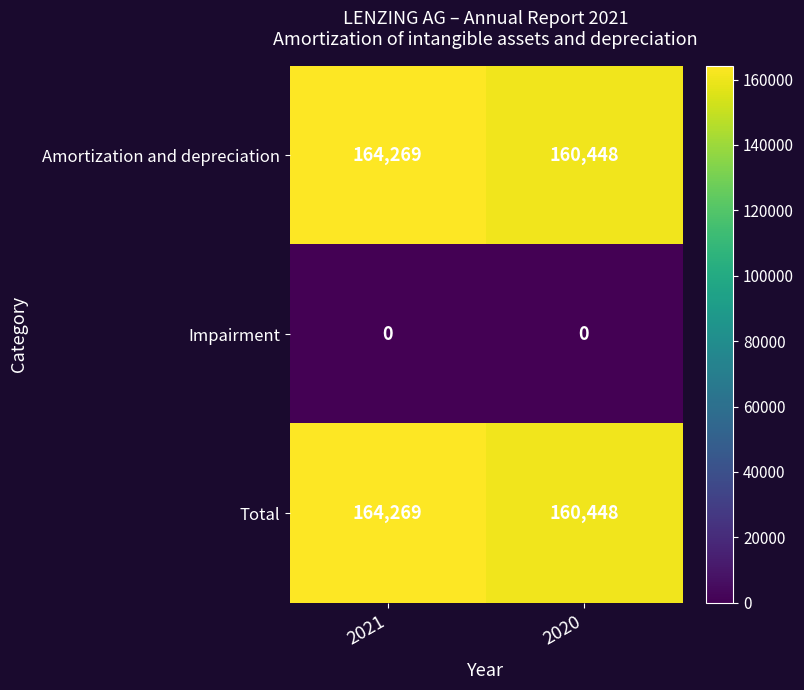

True or false: Total has a value of 164269 at 2021.

True